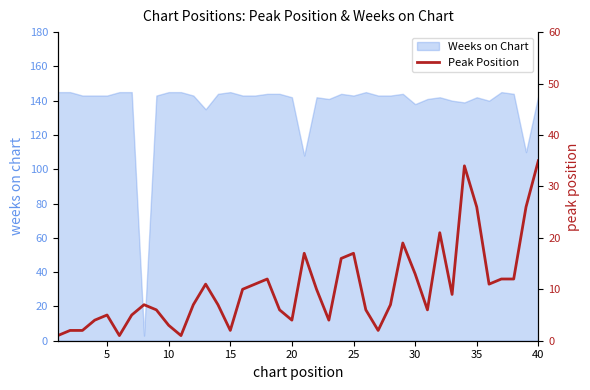

What is the difference between the second highest and second lowest values?

33